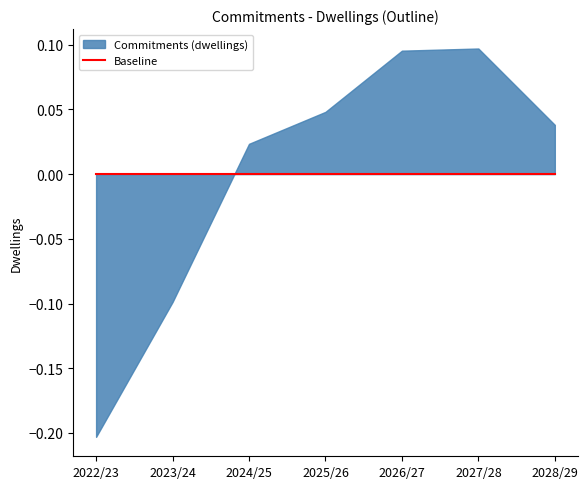

At which category does the chart reach its minimum across all series?

2022/23